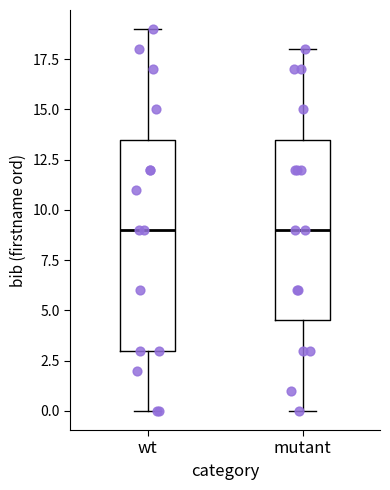

Where does the median line of the box for mutant sit on the y-axis? The values are not printed on the chart, so give them approximately, as read against the axis.

9.0